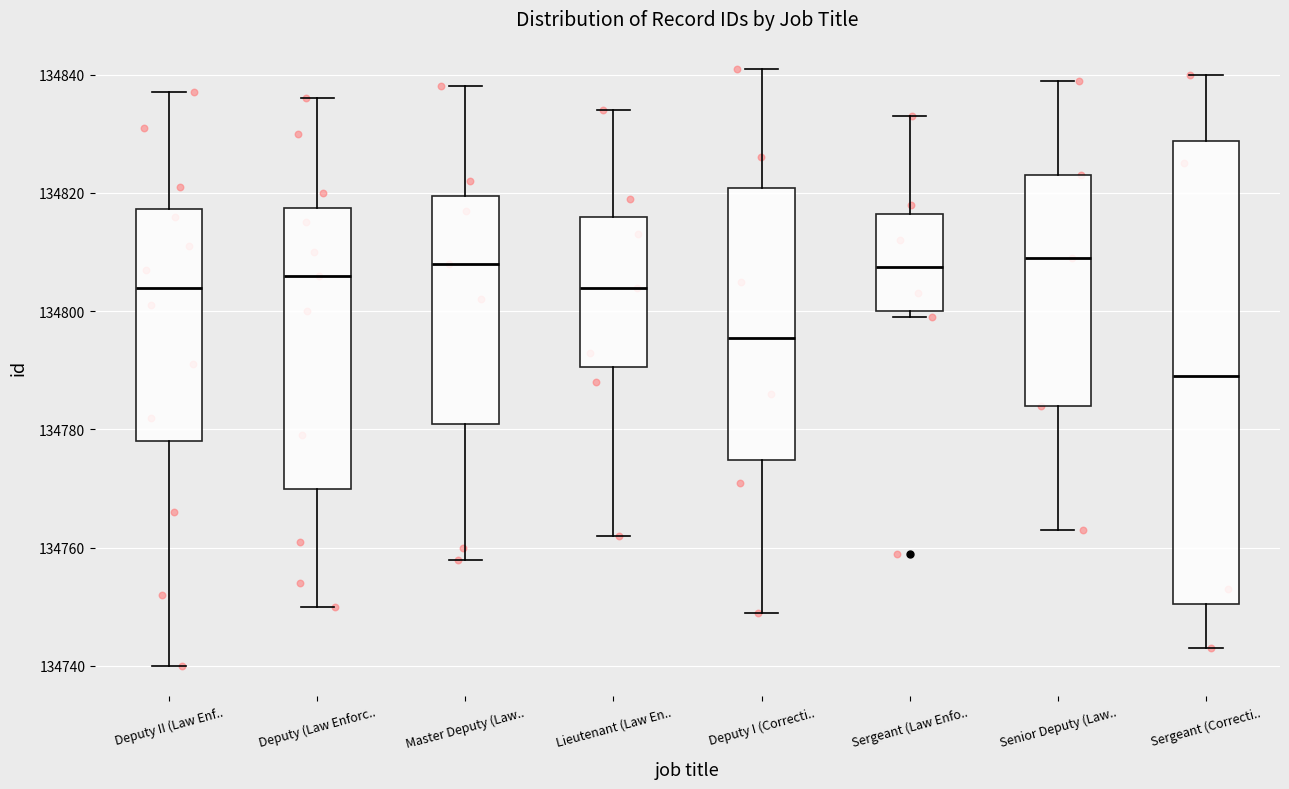

Comparing the boxes themselves (not the whiskers), which one is the tallest?

Sergeant (Correcti..